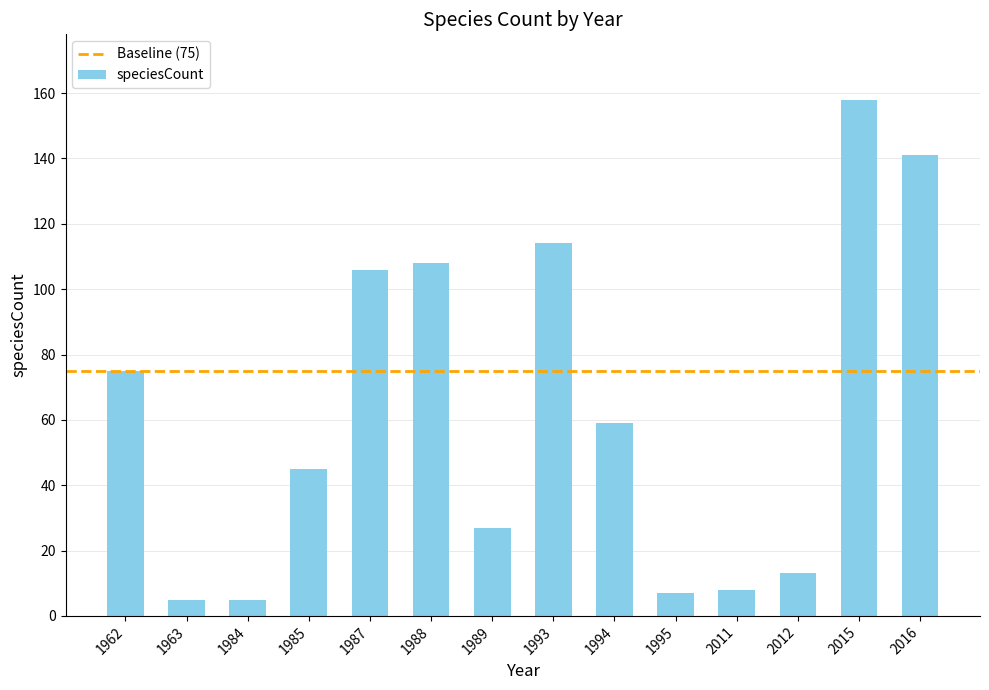

How many values are below 59?

7